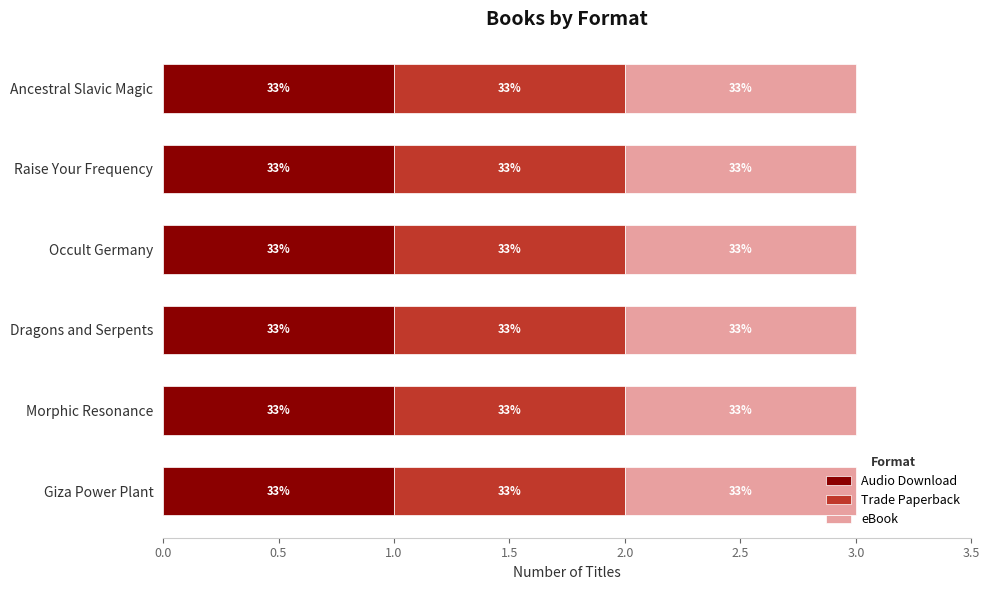

What position from the left is Ancestral Slavic Magic?

1